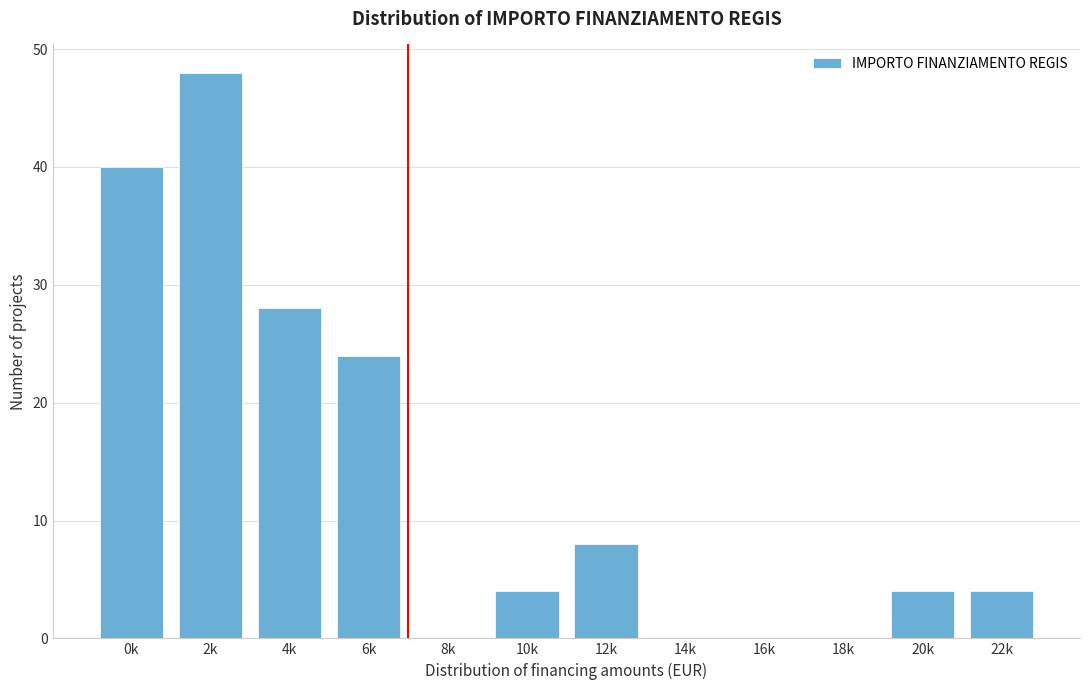

Reading left to right, list all the values displayed in this chart.

0k=40	2k=48	4k=28	6k=24	8k=0	10k=4	12k=8	14k=0	16k=0	18k=0	20k=4	22k=4